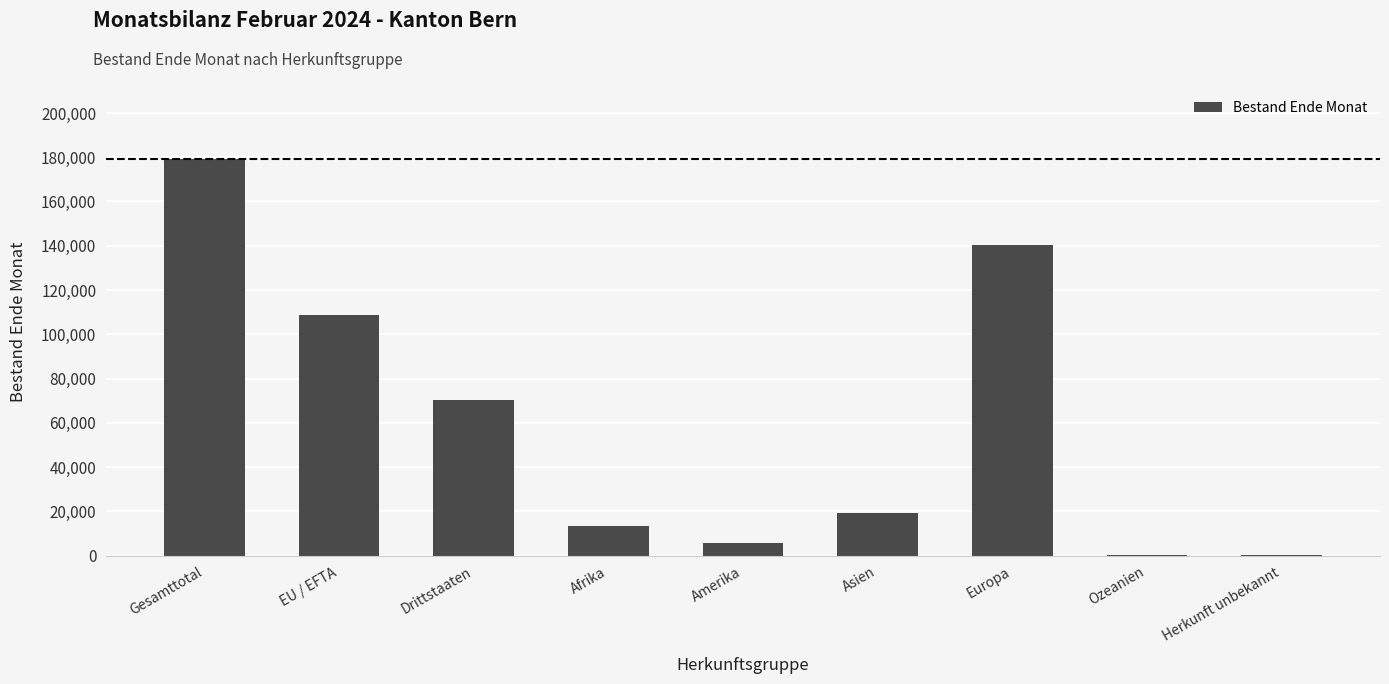

Read the value at Afrika.

13132